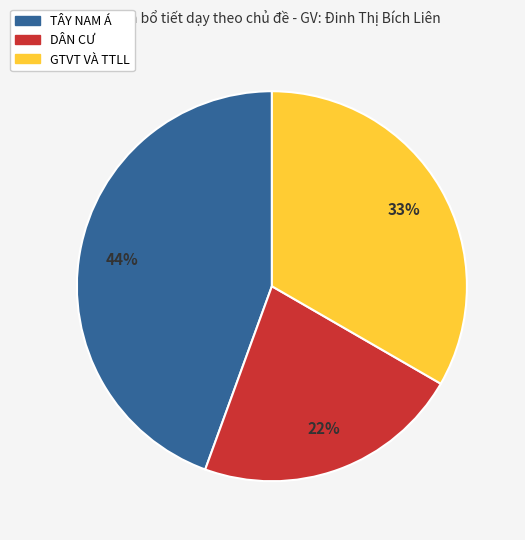

To the nearest percent, what is the difference between the GTVT VÀ TTLL and DÂN CƯ slice percentages?

11%